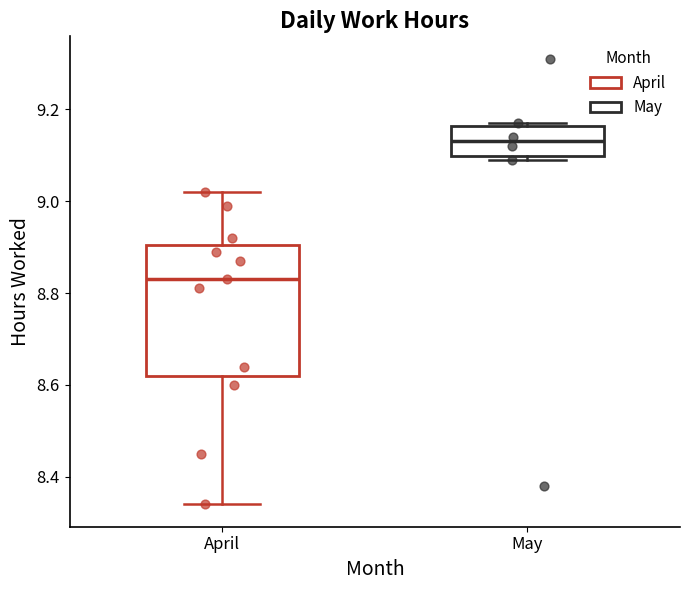

Where does the median line of the box for May sit on the y-axis? The values are not printed on the chart, so give them approximately, as read against the axis.

9.14